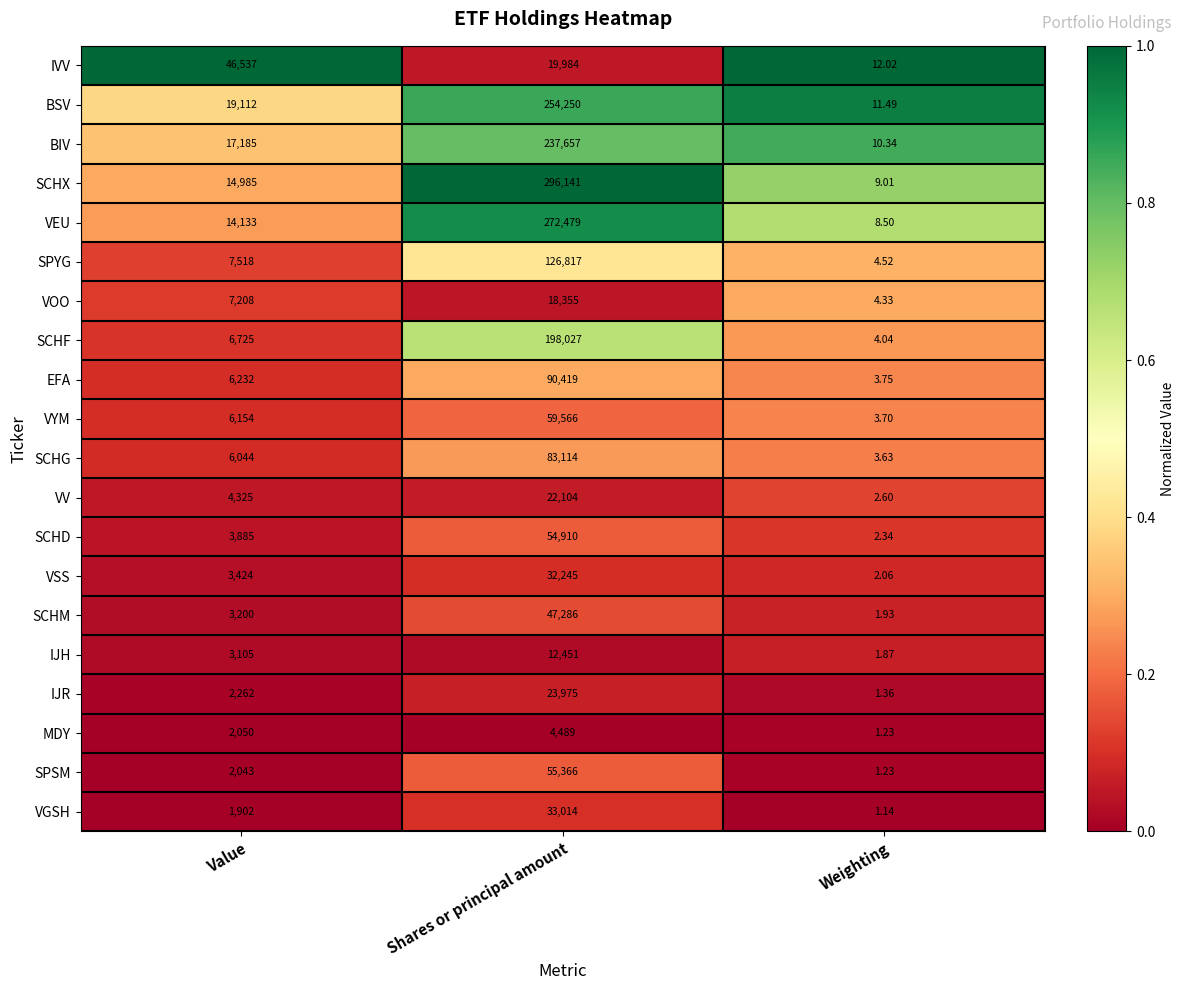

Where is BSV nearest to the value 127130?

Value